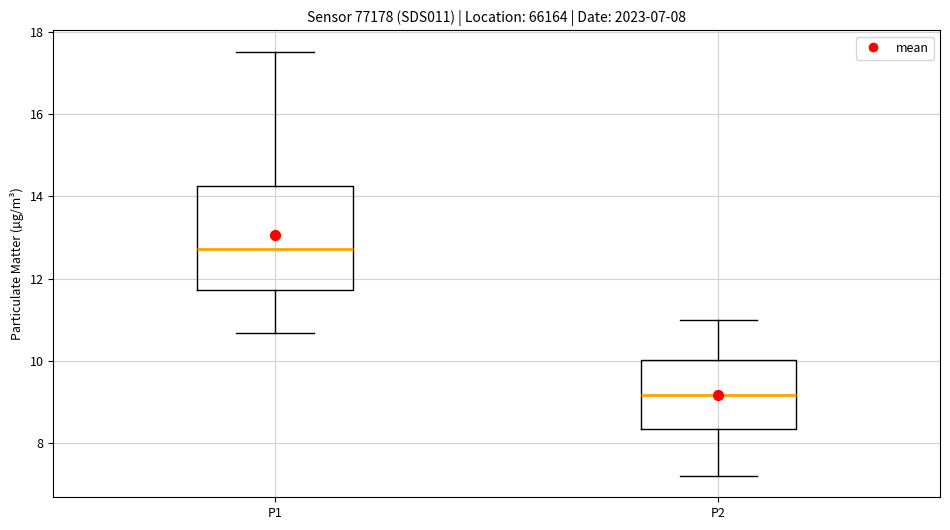

Which box's median line is the lowest?

P2